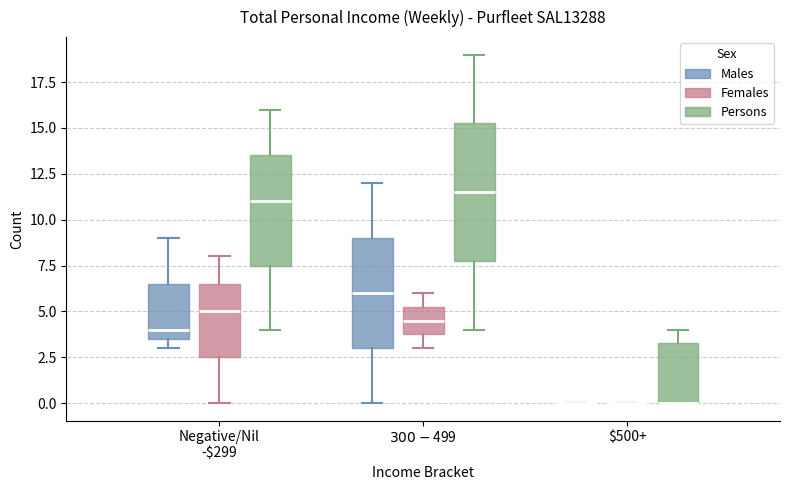

Reading left to right, read every box against the y-axis: the position of its median line, the range the box covers, and the ends of its whiskers. The values are not printed on the chart, so give them approximately, as read against the axis.

Negative/Nil -$299 (Males): median 4.0, box 3.5 to 6.5, whiskers 3.0 to 9.0
Negative/Nil -$299 (Females): median 5.0, box 2.5 to 6.5, whiskers 0.0 to 8.0
Negative/Nil -$299 (Persons): median 11.0, box 7.5 to 13.5, whiskers 4.0 to 16.0
$300-$499 (Males): median 6.0, box 3.0 to 9.0, whiskers 0.0 to 12.0
$300-$499 (Females): median 4.5, box 4.0 to 5.5, whiskers 3.0 to 6.0
$300-$499 (Persons): median 11.5, box 8.0 to 15.5, whiskers 4.0 to 19.0
$500+ (Males): box collapsed to a line at 0.0, whiskers 0.0 to 0.0
$500+ (Females): box collapsed to a line at 0.0, whiskers 0.0 to 0.0
$500+ (Persons): median 0.0 (drawn on the box's lower edge), box 0.0 to 3.5, whiskers 0.0 to 4.0